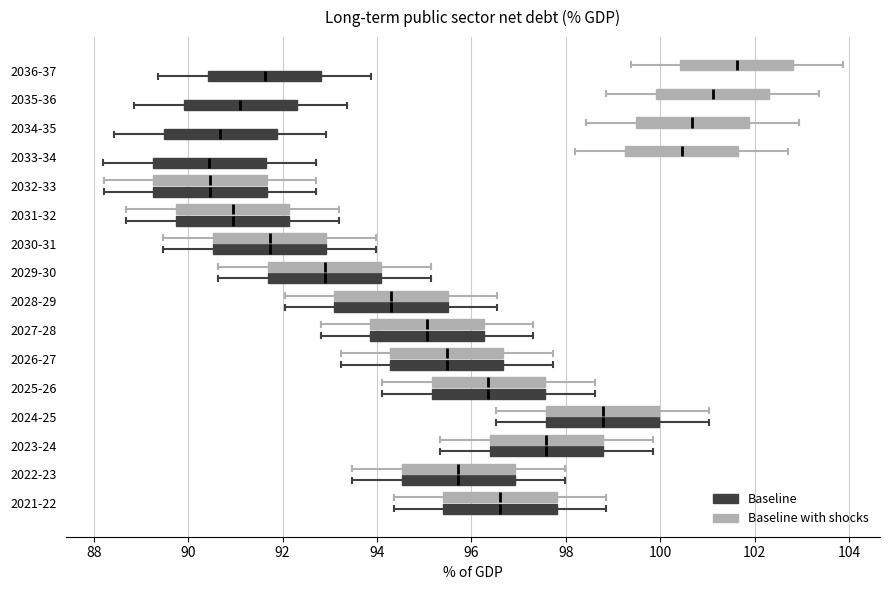

Reading bottom to top, read every box against the x-axis: the position of its median line, the range the box covers, and the ends of its whiskers. The values are not printed on the chart, so give them approximately, as read against the axis.

2021-22 (Baseline): median 96.6, box 95.4 to 97.8, whiskers 94.4 to 98.8
2021-22 (Baseline with shocks): median 96.6, box 95.4 to 97.8, whiskers 94.4 to 98.8
2022-23 (Baseline): median 95.8, box 94.6 to 97.0, whiskers 93.4 to 98.0
2022-23 (Baseline with shocks): median 95.8, box 94.6 to 97.0, whiskers 93.4 to 98.0
2023-24 (Baseline): median 97.6, box 96.4 to 98.8, whiskers 95.4 to 99.8
2023-24 (Baseline with shocks): median 97.6, box 96.4 to 98.8, whiskers 95.4 to 99.8
2024-25 (Baseline): median 98.8, box 97.6 to 100.0, whiskers 96.6 to 101.0
2024-25 (Baseline with shocks): median 98.8, box 97.6 to 100.0, whiskers 96.6 to 101.0
2025-26 (Baseline): median 96.4, box 95.2 to 97.6, whiskers 94.2 to 98.6
2025-26 (Baseline with shocks): median 96.4, box 95.2 to 97.6, whiskers 94.2 to 98.6
2026-27 (Baseline): median 95.4, box 94.2 to 96.6, whiskers 93.2 to 97.8
2026-27 (Baseline with shocks): median 95.4, box 94.2 to 96.6, whiskers 93.2 to 97.8
2027-28 (Baseline): median 95.0, box 93.8 to 96.2, whiskers 92.8 to 97.4
2027-28 (Baseline with shocks): median 95.0, box 93.8 to 96.2, whiskers 92.8 to 97.4
2028-29 (Baseline): median 94.2, box 93.0 to 95.4, whiskers 92.0 to 96.6
2028-29 (Baseline with shocks): median 94.2, box 93.0 to 95.4, whiskers 92.0 to 96.6
2029-30 (Baseline): median 92.8, box 91.6 to 94.0, whiskers 90.6 to 95.2
2029-30 (Baseline with shocks): median 92.8, box 91.6 to 94.0, whiskers 90.6 to 95.2
2030-31 (Baseline): median 91.8, box 90.6 to 93.0, whiskers 89.4 to 94.0
2030-31 (Baseline with shocks): median 91.8, box 90.6 to 93.0, whiskers 89.4 to 94.0
2031-32 (Baseline): median 91.0, box 89.8 to 92.2, whiskers 88.6 to 93.2
2031-32 (Baseline with shocks): median 91.0, box 89.8 to 92.2, whiskers 88.6 to 93.2
2032-33 (Baseline): median 90.4, box 89.2 to 91.6, whiskers 88.2 to 92.8
2032-33 (Baseline with shocks): median 90.4, box 89.2 to 91.6, whiskers 88.2 to 92.8
2033-34 (Baseline): median 90.4, box 89.2 to 91.6, whiskers 88.2 to 92.6
2033-34 (Baseline with shocks): median 100.4, box 99.2 to 101.6, whiskers 98.2 to 102.6
2034-35 (Baseline): median 90.6, box 89.4 to 91.8, whiskers 88.4 to 93.0
2034-35 (Baseline with shocks): median 100.6, box 99.4 to 101.8, whiskers 98.4 to 103.0
2035-36 (Baseline): median 91.2, box 90.0 to 92.4, whiskers 88.8 to 93.4
2035-36 (Baseline with shocks): median 101.2, box 100.0 to 102.4, whiskers 98.8 to 103.4
2036-37 (Baseline): median 91.6, box 90.4 to 92.8, whiskers 89.4 to 93.8
2036-37 (Baseline with shocks): median 101.6, box 100.4 to 102.8, whiskers 99.4 to 103.8